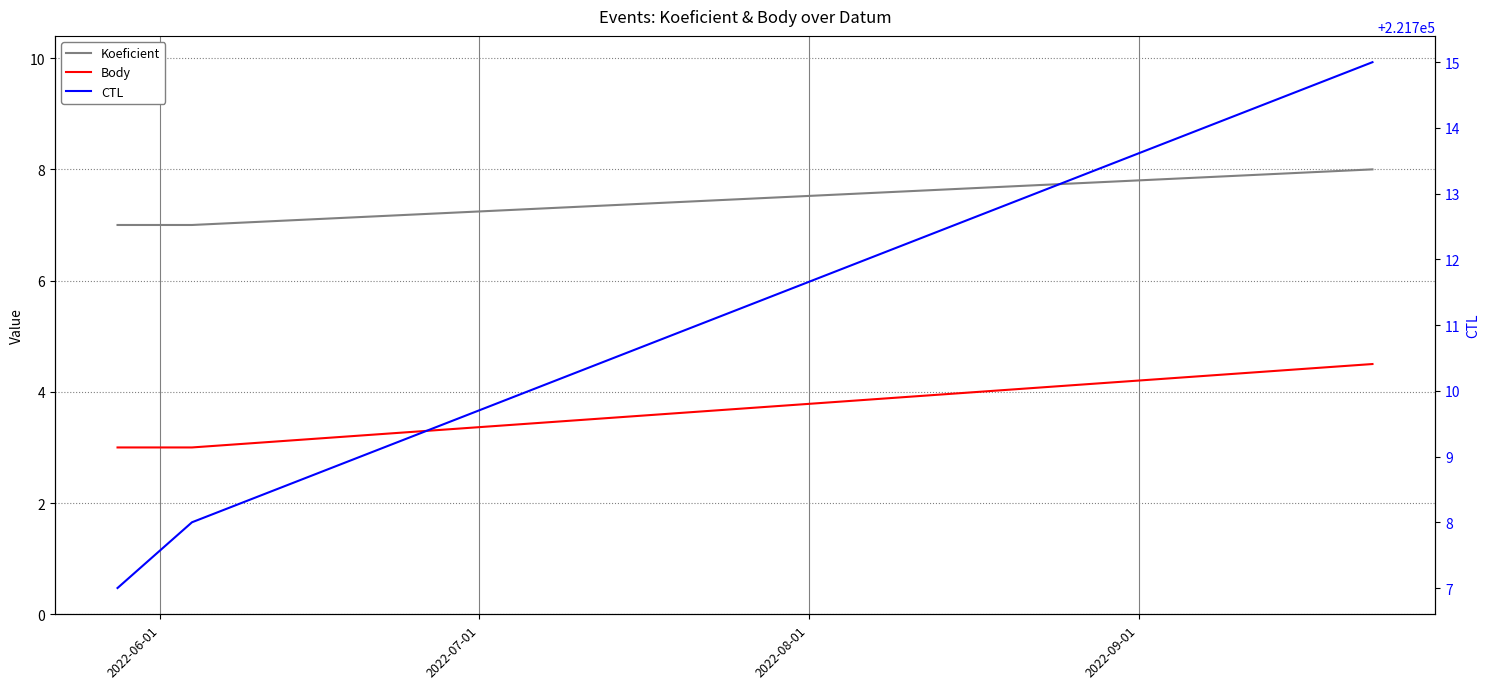

What is the greatest value displayed?

221715.0